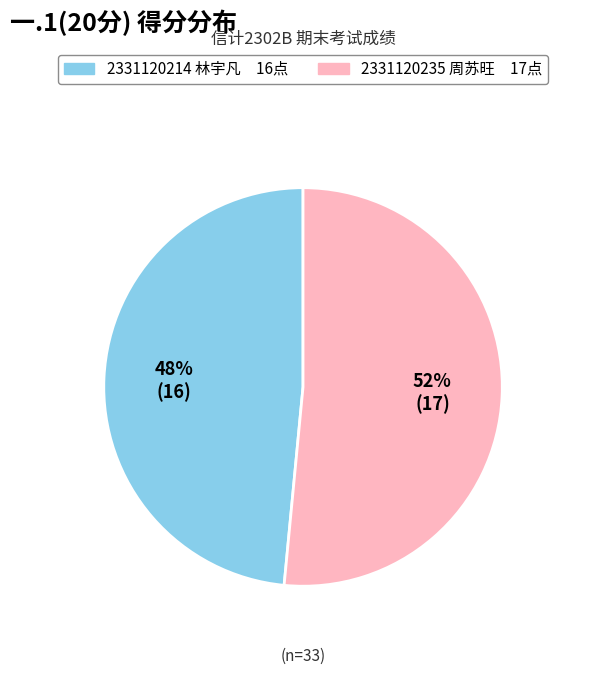

To the nearest percent, what portion does 2331120235 周苏旺 represent?

52%